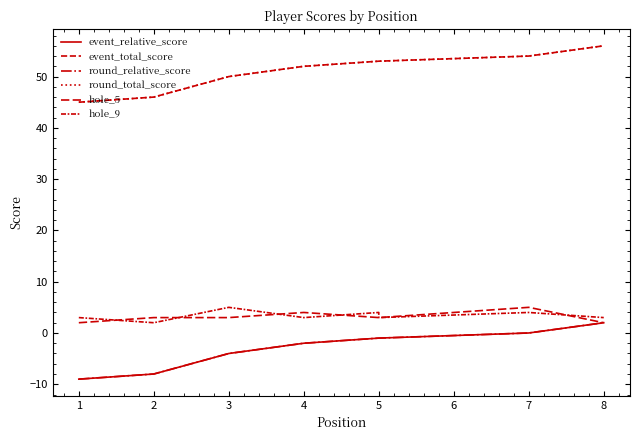

True or false: hole_9 and event_relative_score cross at least once.

False